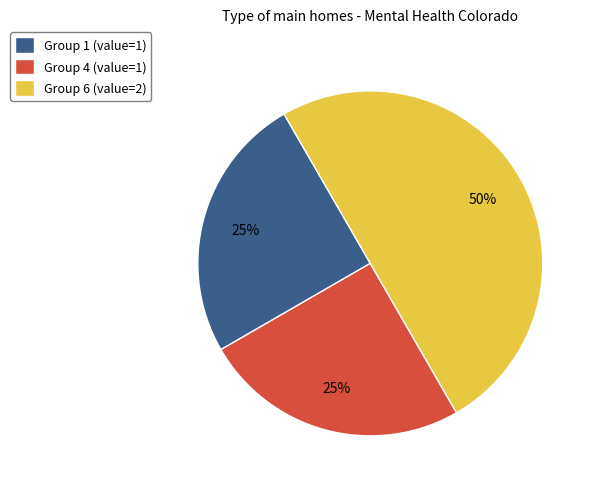

The Group 6 (value=2) slice represents 50% of the pie. True or false?

True